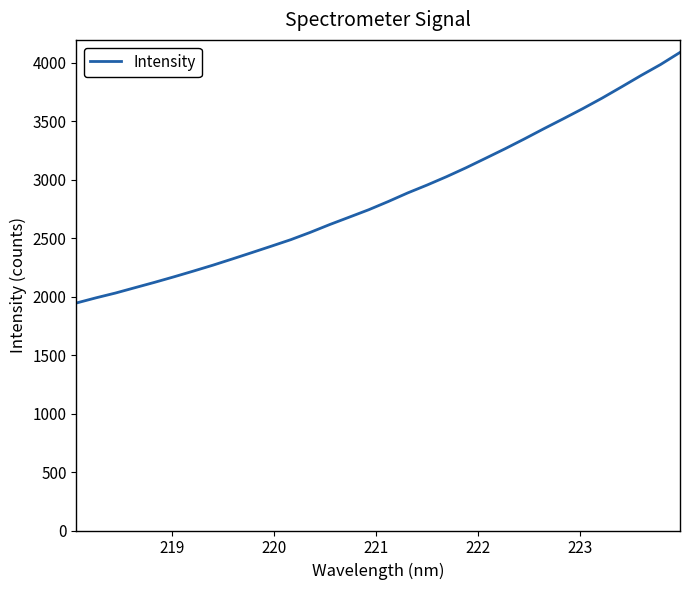

What is the greatest value displayed?

4088.1